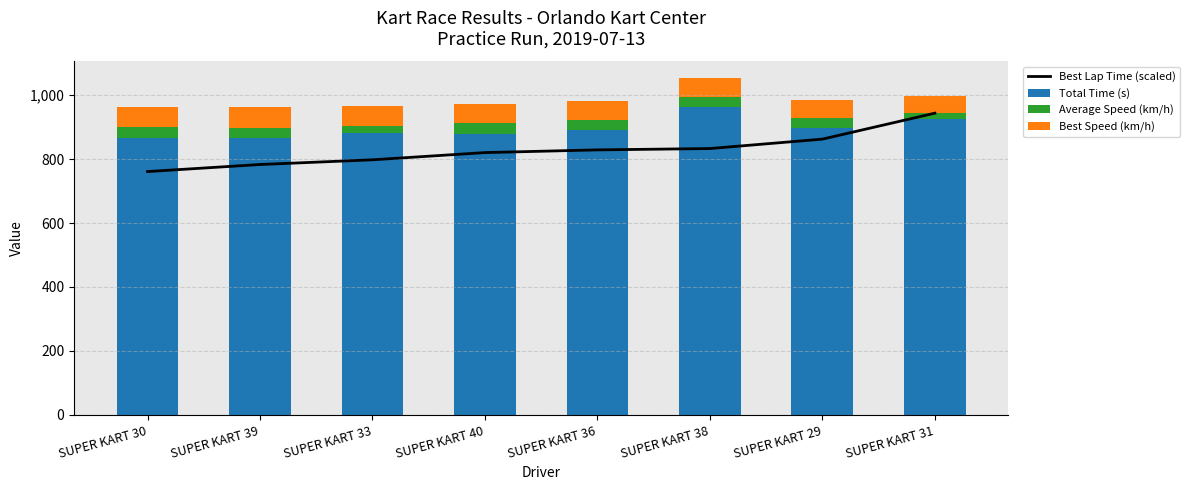

Reading right to left, transcribe all the data shown in this chart.

Best Lap Time (scaled): 943.6	862.4	832.9	828.7	820.3	797.7	783.0	760.9
Total Time (s): 925.0	897.5	964.1	889.7	879.3	881.2	866.2	866.8
Average Speed (km/h): 20.2	31.3	29.1	31.6	31.9	21.2	32.4	32.4
Best Speed (km/h): 52.4	57.4	59.4	59.7	60.3	62.0	63.2	65.0